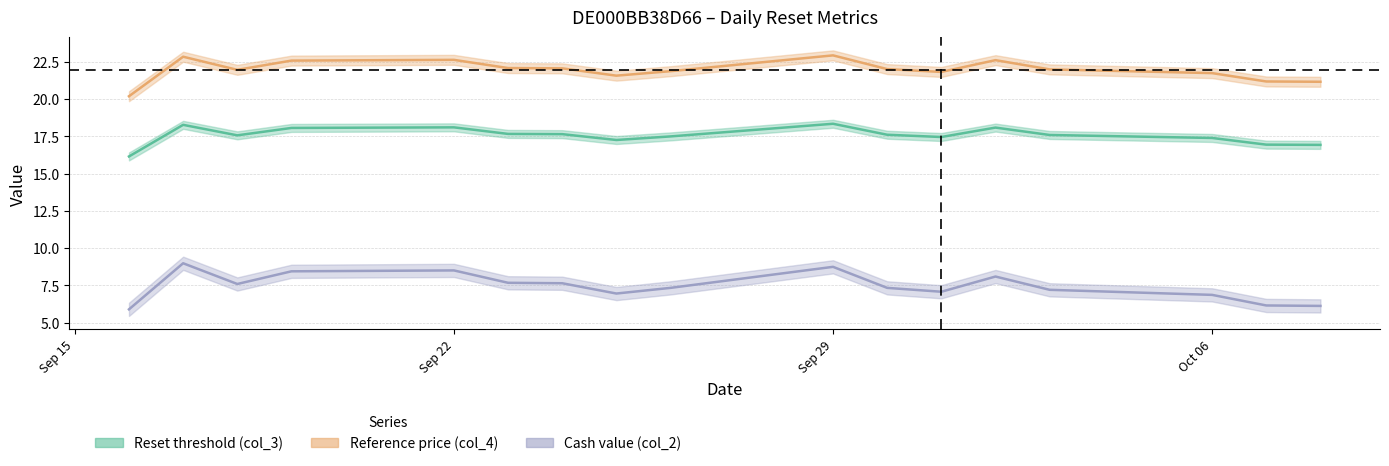

At how many categories does at least one series exceed 13?

17